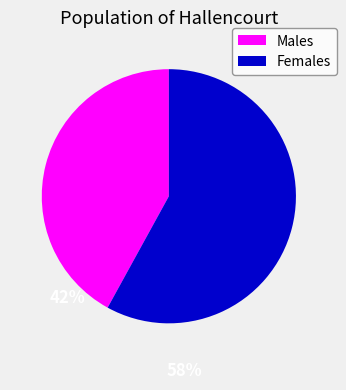

Rank the categories by value from highest to lowest.

Females, Males